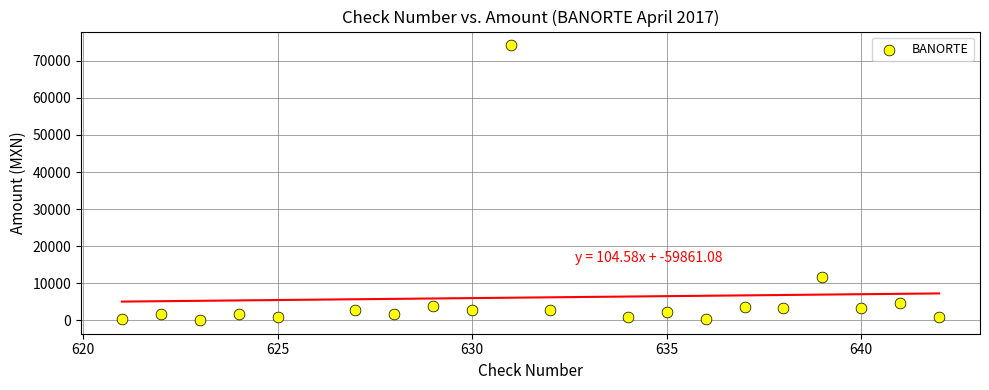

What Y value in the scatter plot is closest to 37139?

11600.0